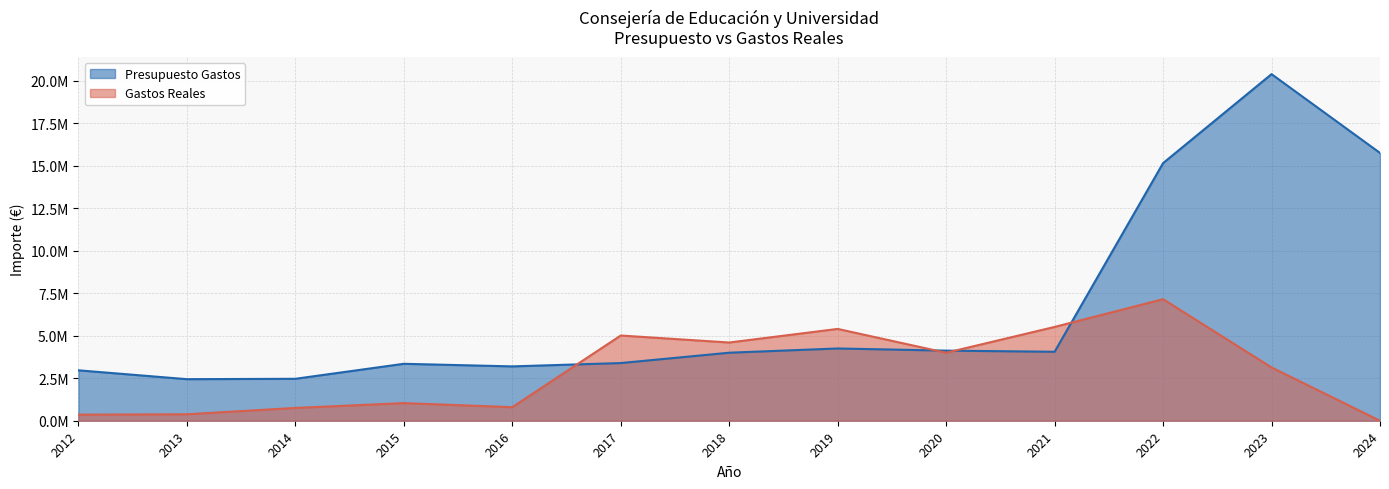

How many values in the Presupuesto Gastos series are below 4003204?

6